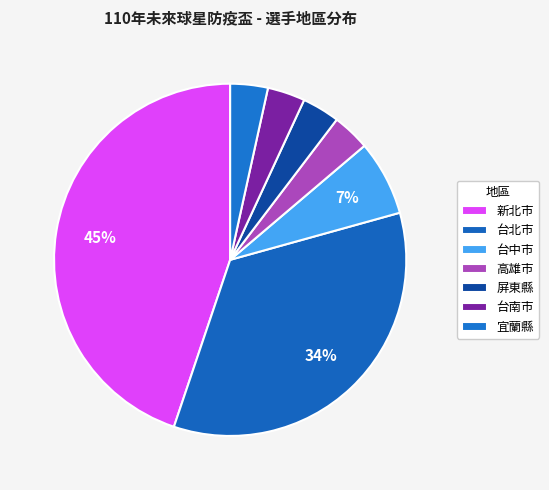

How many segments does this pie chart have?

7